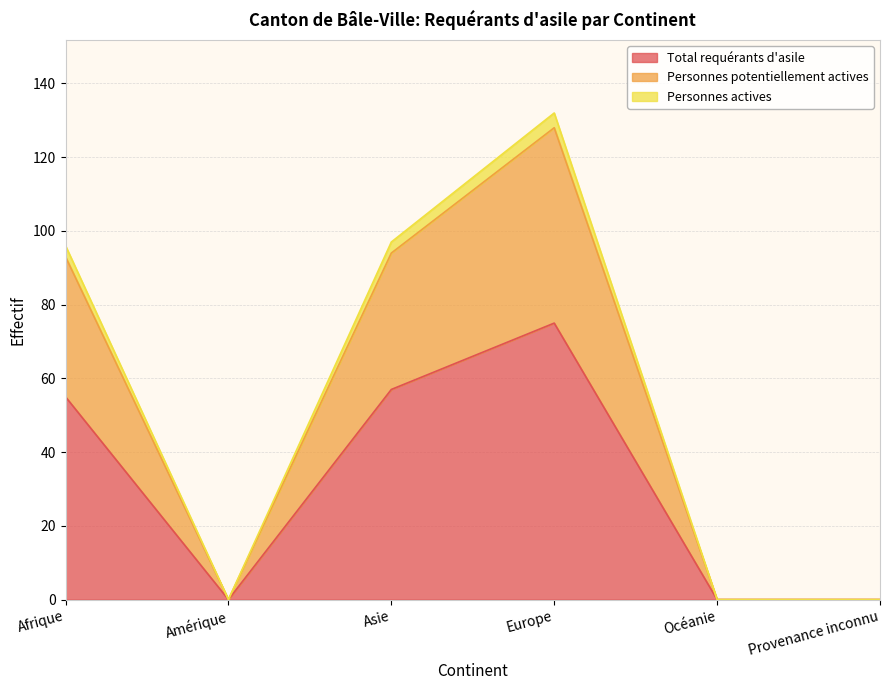

True or false: Personnes potentiellement actives has more than 1 points higher than both neighbors.

False